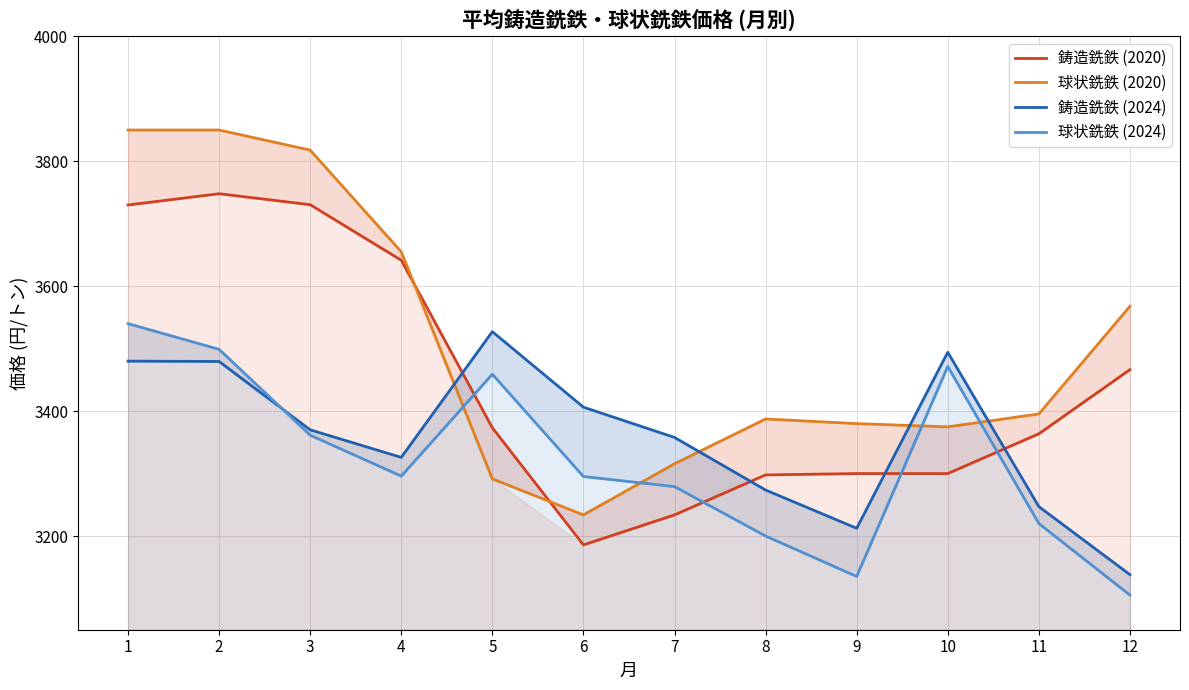

Reading left to right, what are all the values shown in this chart?

鋳造銑鉄 (2020): 1=3730.0	2=3748.0	3=3730.4	4=3641.5	5=3373.3	6=3185.7	7=3233.8	8=3297.8	9=3300.0	10=3300.0	11=3363.6	12=3466.4
球状銑鉄 (2020): 1=3850.0	2=3850.0	3=3817.8	4=3655.0	5=3291.4	6=3233.8	7=3315.7	8=3387.4	9=3380.0	10=3374.7	11=3395.5	12=3567.7
鋳造銑鉄 (2024): 1=3480.0	2=3479.4	3=3370.0	4=3325.9	5=3527.1	6=3406.3	7=3357.8	8=3273.6	9=3212.4	10=3494.2	11=3247.1	12=3138.2
球状銑鉄 (2024): 1=3540.0	2=3498.9	3=3361.4	4=3295.9	5=3459.0	6=3295.3	7=3279.1	8=3200.0	9=3135.2	10=3471.6	11=3220.0	12=3105.5